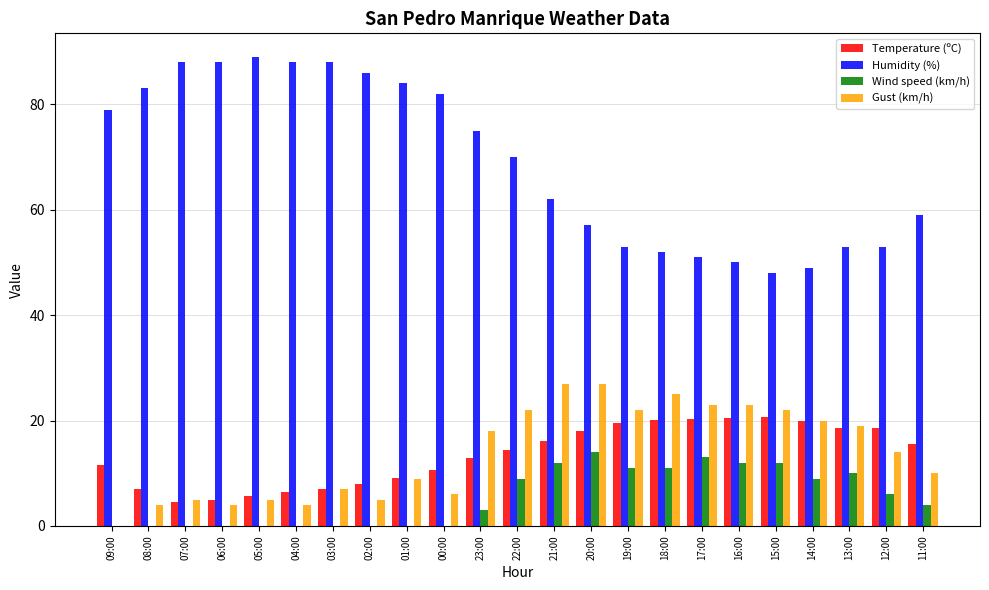

Which series changed the most between 08:00 and 17:00?

Humidity (%)